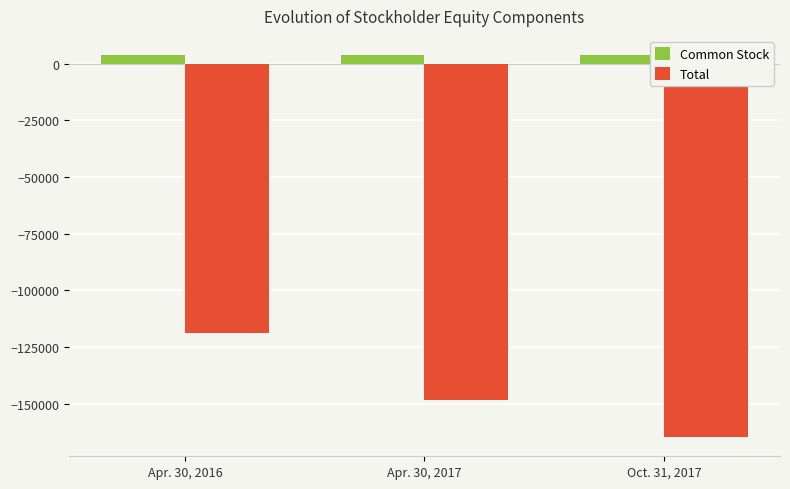

What is the value of the Total bar at the 1st from the left?

-118609